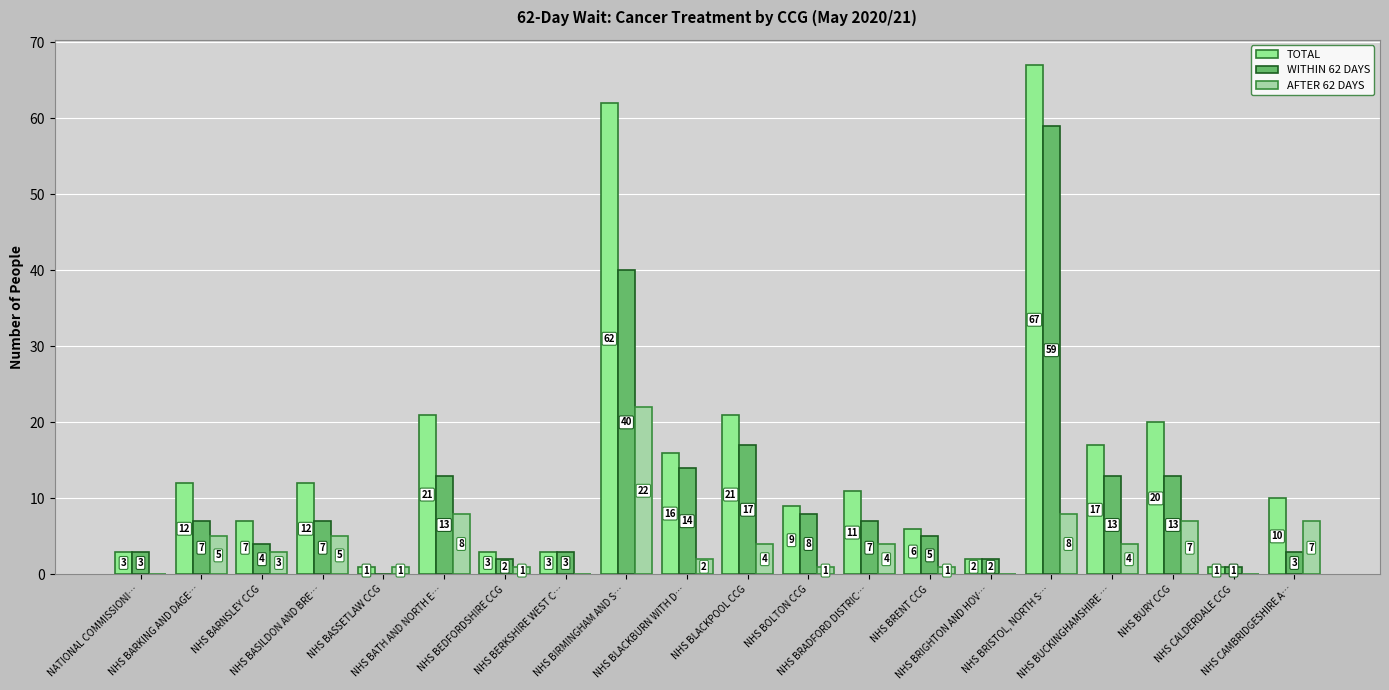

Which series has the widest spread of values?

TOTAL